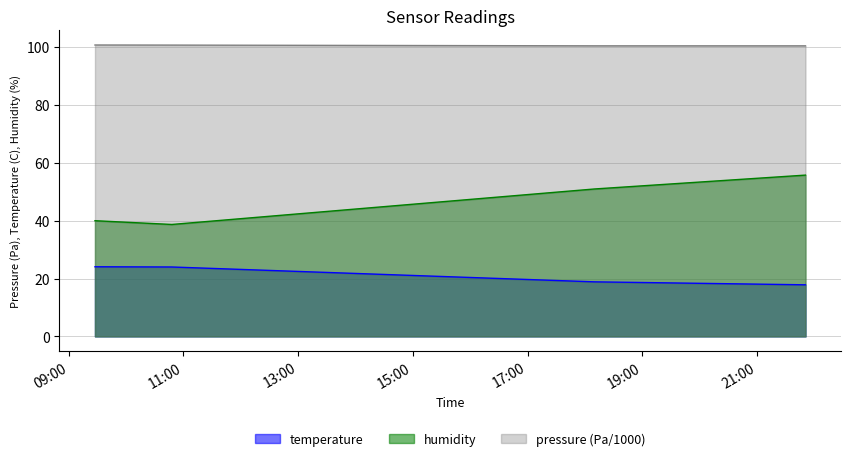

What is the label of the 2nd point from the right?

2022-08-11T18:09:50